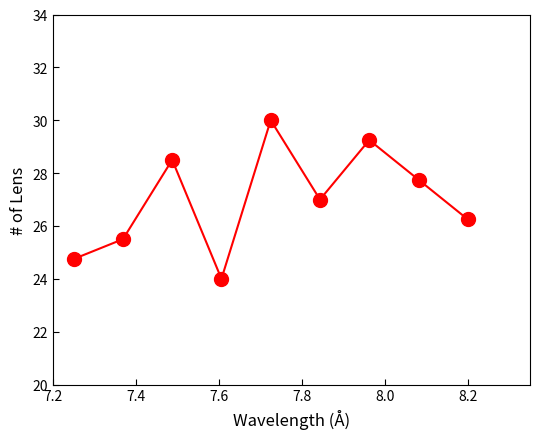

How many points are lower than both their immediate neighbors (excluding endpoints)?

2